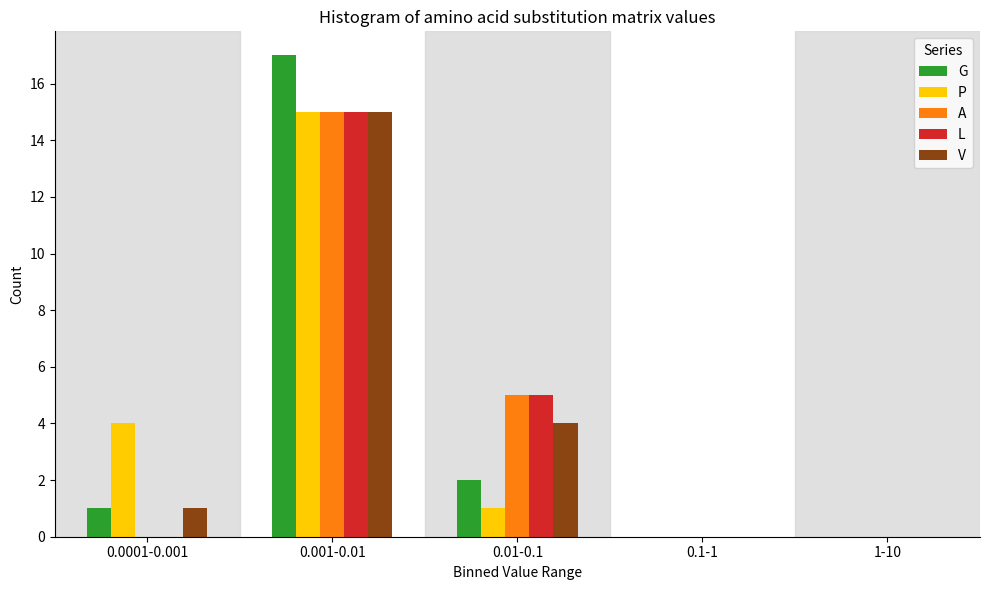

Reading left to right, extract all data points from this chart.

G: 0.0001-0.001=1	0.001-0.01=17	0.01-0.1=2	0.1-1=0	1-10=0
P: 0.0001-0.001=4	0.001-0.01=15	0.01-0.1=1	0.1-1=0	1-10=0
A: 0.0001-0.001=0	0.001-0.01=15	0.01-0.1=5	0.1-1=0	1-10=0
L: 0.0001-0.001=0	0.001-0.01=15	0.01-0.1=5	0.1-1=0	1-10=0
V: 0.0001-0.001=1	0.001-0.01=15	0.01-0.1=4	0.1-1=0	1-10=0